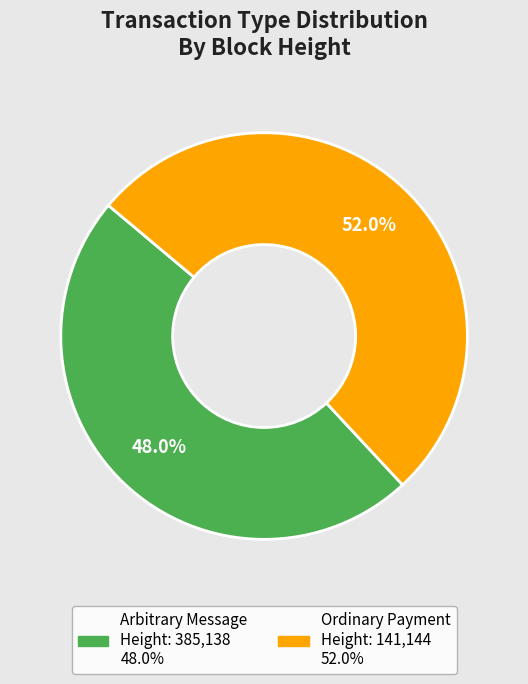

Is there a majority slice in this chart?

Yes